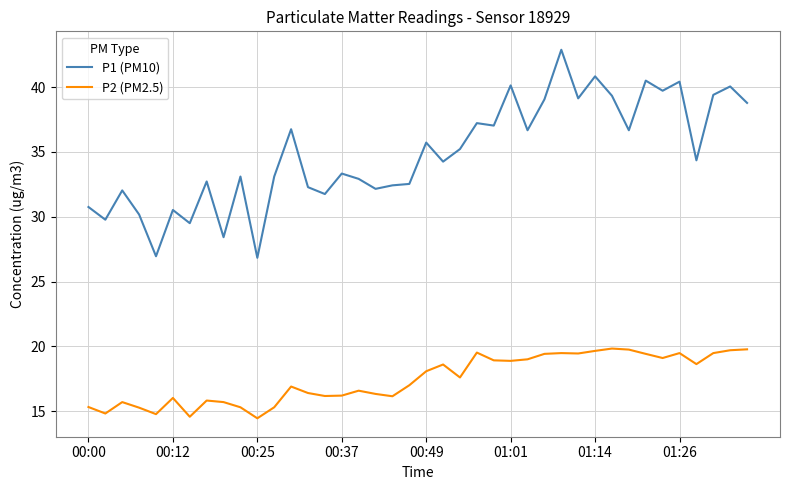

Which series has the largest range (max minus min)?

P1 (PM10)